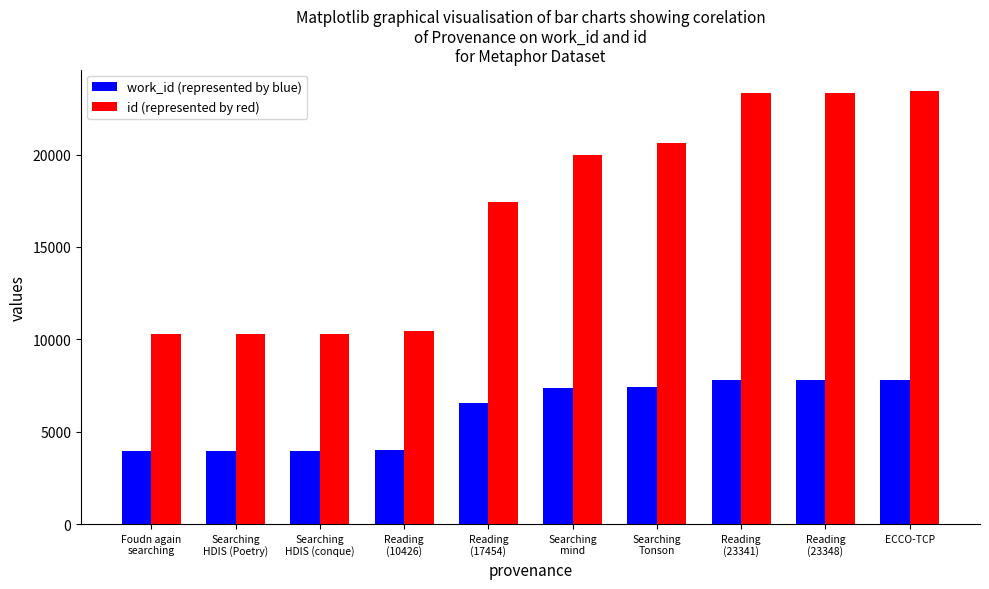

What is the difference between the second highest and minimum values in the id (represented by red) series?

13059